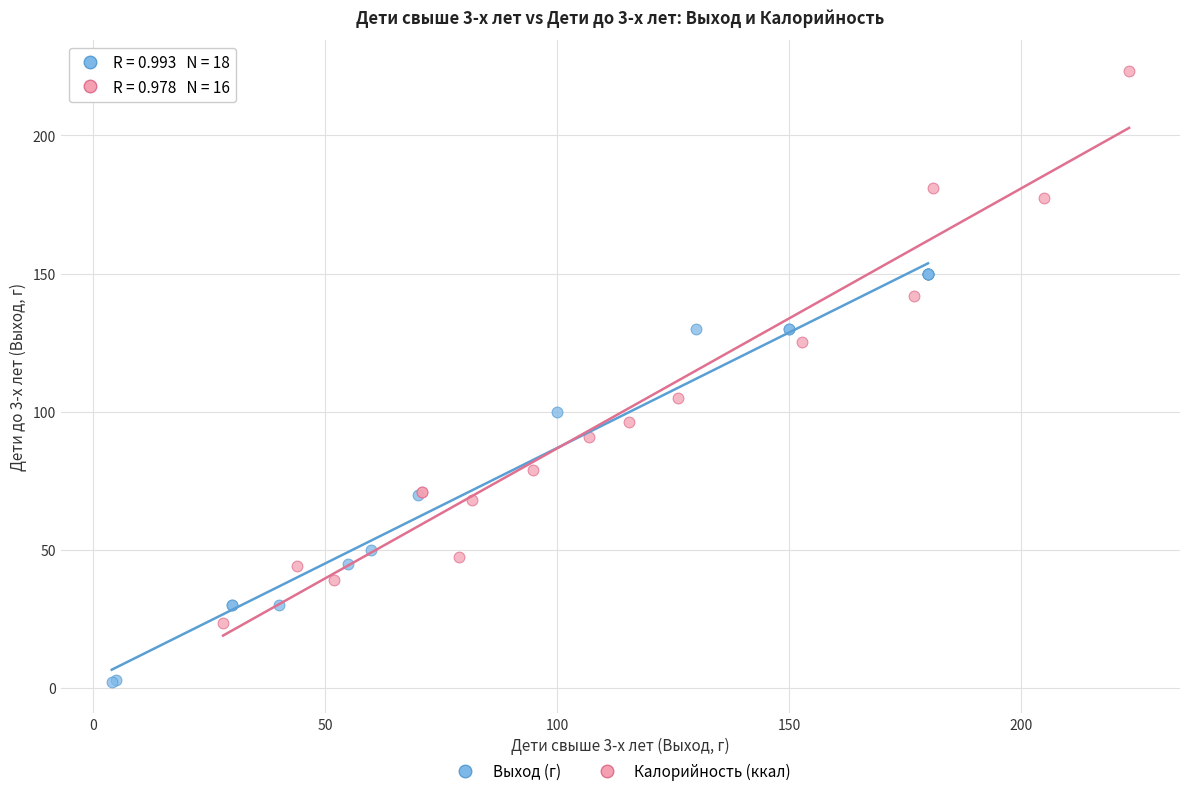

Which series contains the highest Y value?

Калорийность (ккал)